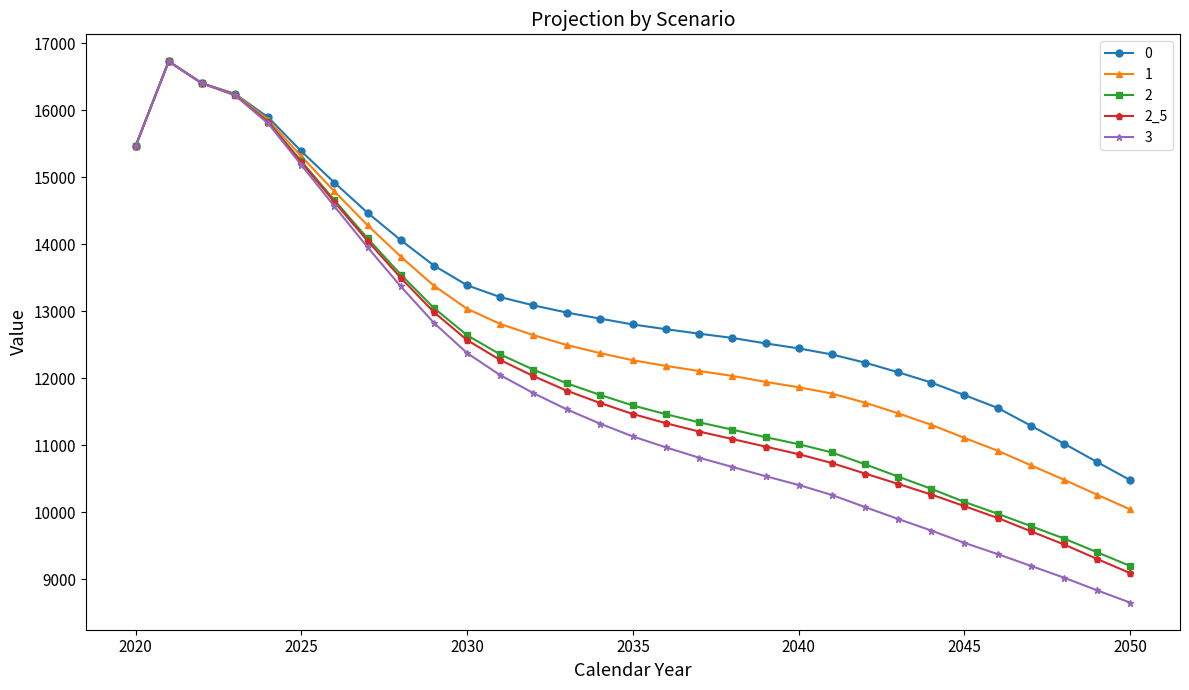

What is the value of the 2 point at the 19th from the left?

11229.5